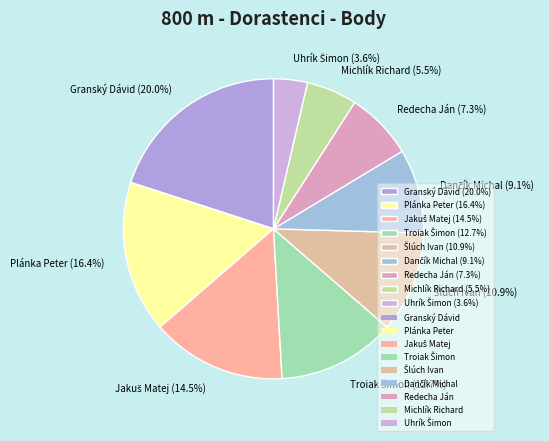

Is the sum of Granský Dávid (20.0%) and Redecha Ján (7.3%) greater than half?

No